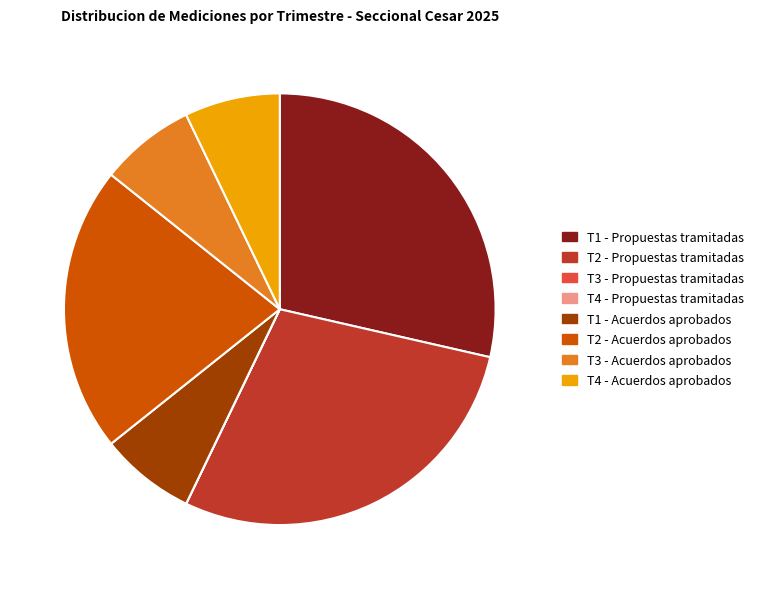

Is there any slice that represents more than half of the pie?

No